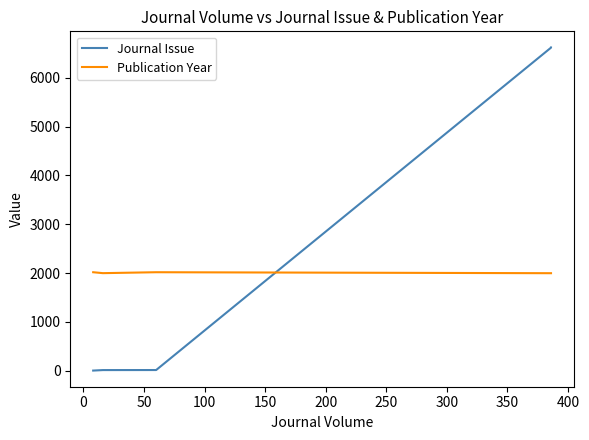

After their last crossing, which series has the higher values: Publication Year or Journal Issue?

Journal Issue